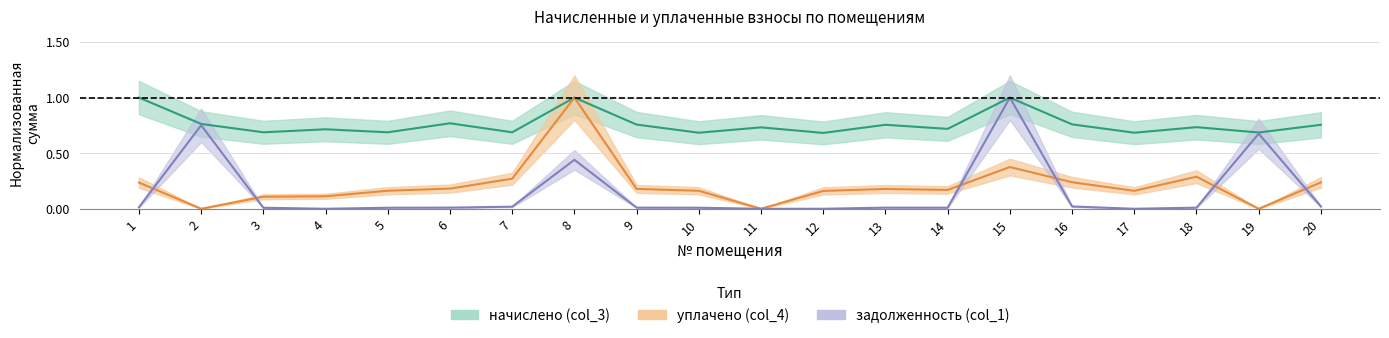

At which label is задолженность (col_1) closest to 0?

4